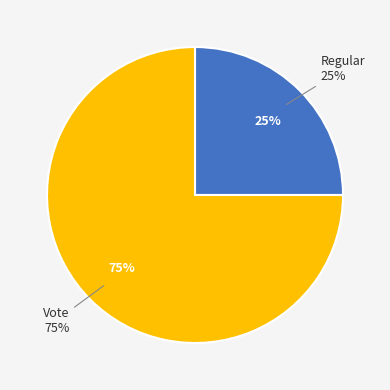

To the nearest percent, what percentage of the pie is Vote?

75%